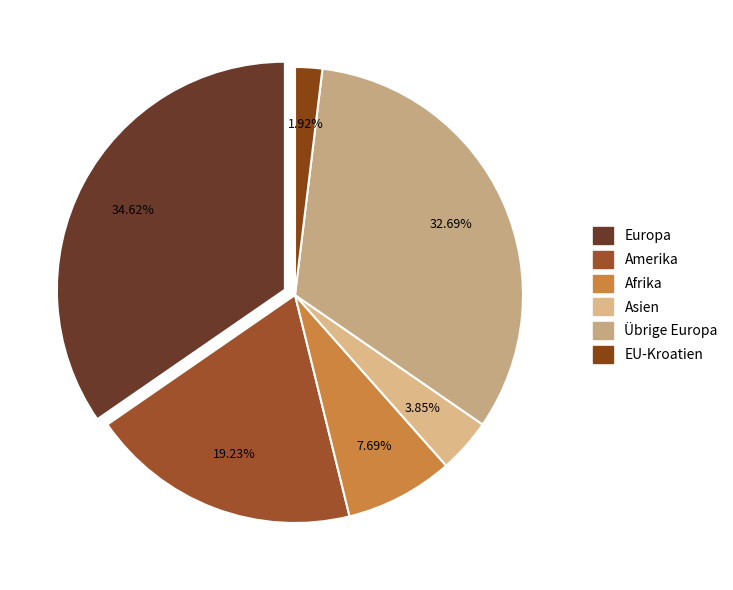

What is the change in value from Asien to EU-Kroatien?

-1